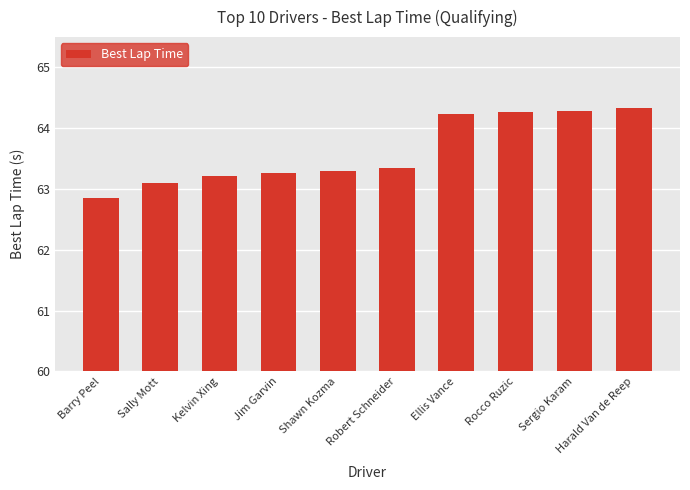

What position from the left is Sergio Karam?

9